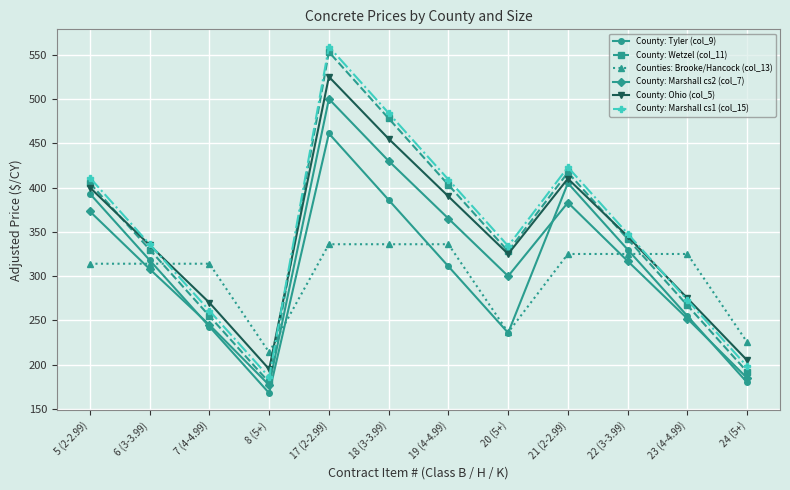

How many values in the County: Wetzel (col_11) series are below 342?

6